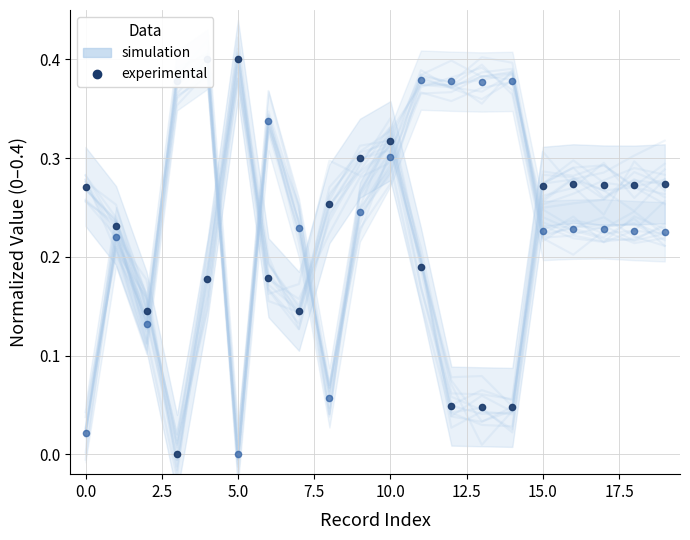

What is the sum of the longitude (normalized) values at 17.5 and 5.0?

0.4